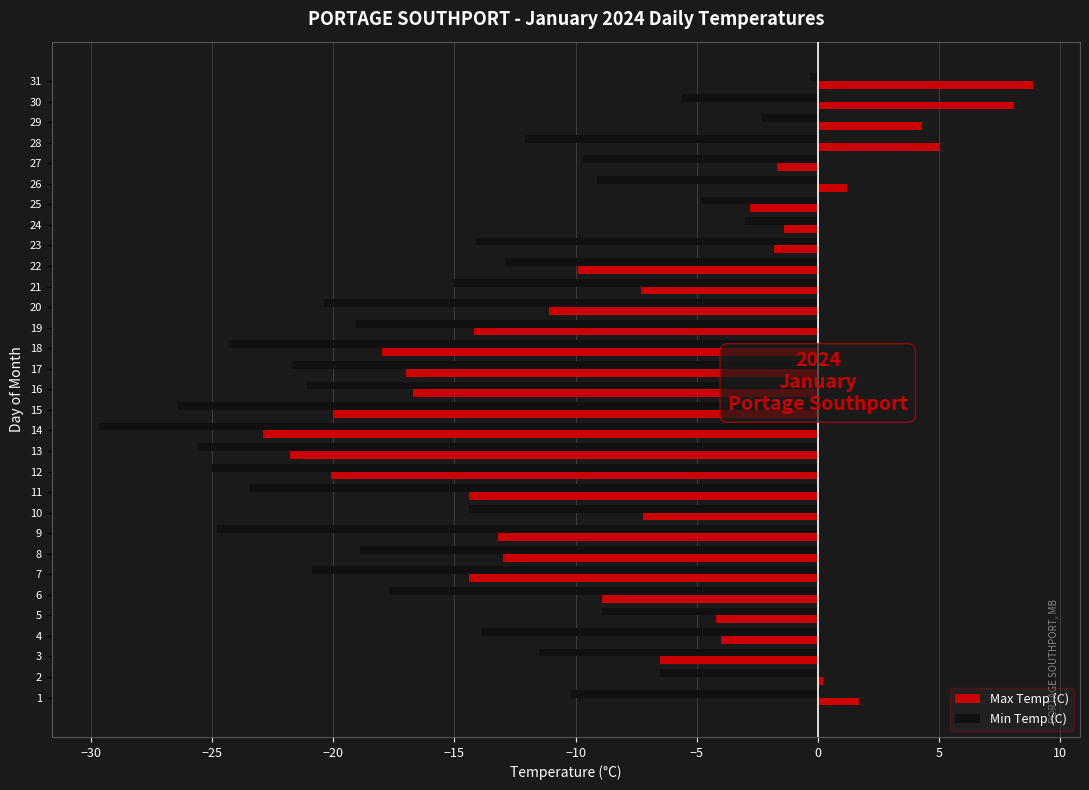

What is the difference between the maximum and minimum values in the Max Temp (C) series?

31.8